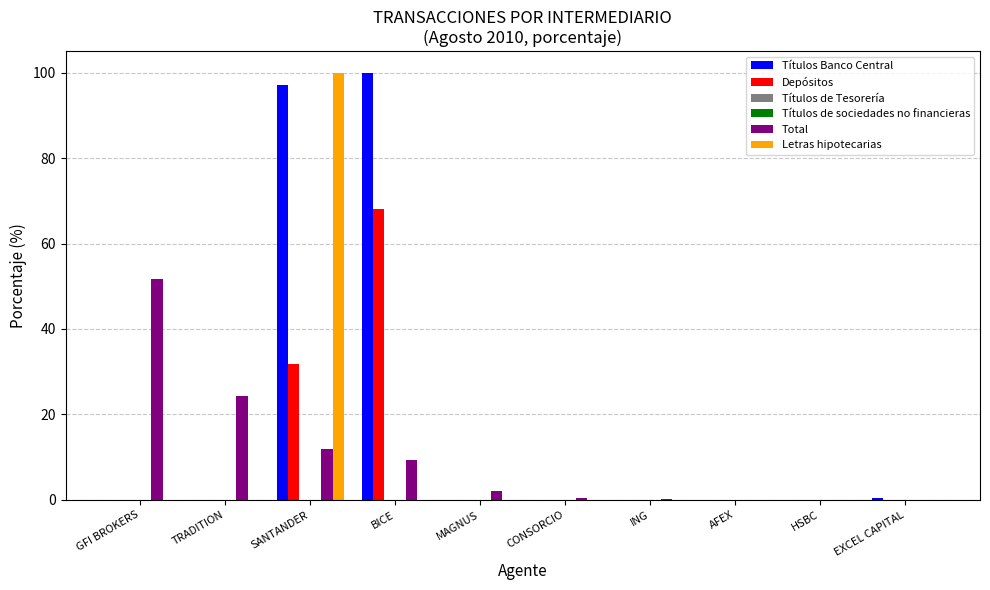

Are the bars horizontal?

No